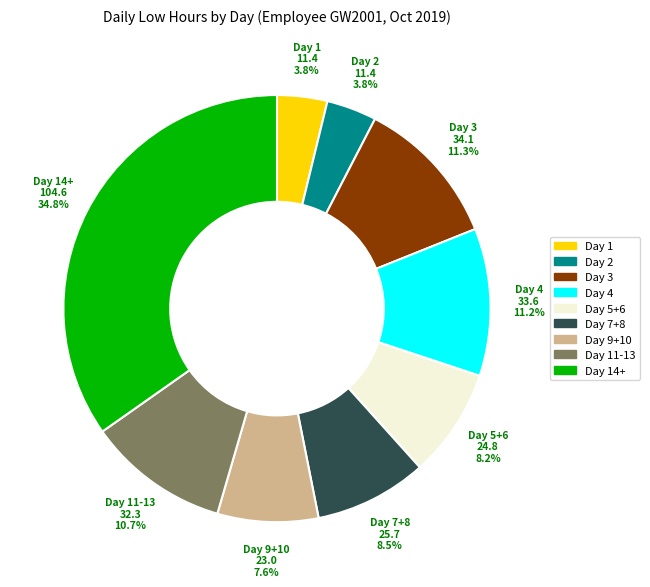

Does Day 14+ account for over 50% of the chart?

No